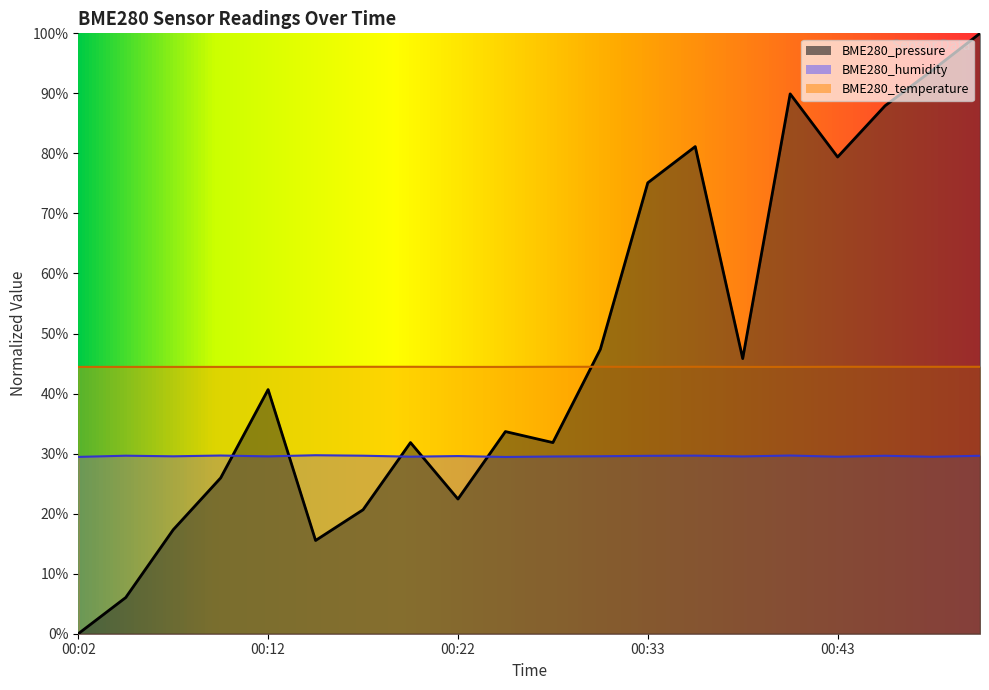

Which series ends up on top after the final intersection of BME280_pressure and BME280_humidity?

BME280_pressure